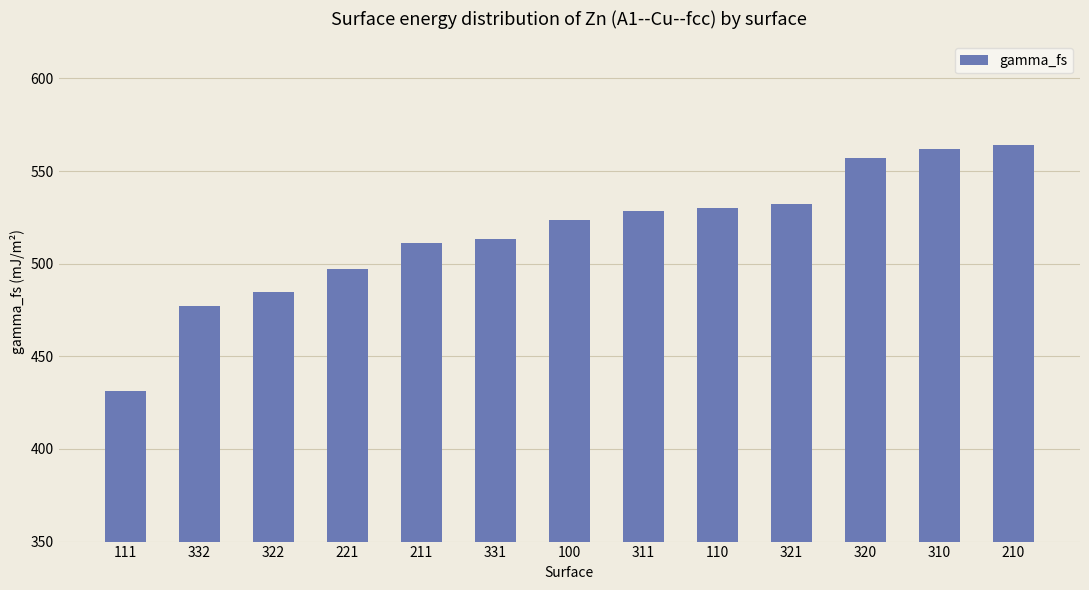

Read the value at 111.

431.2